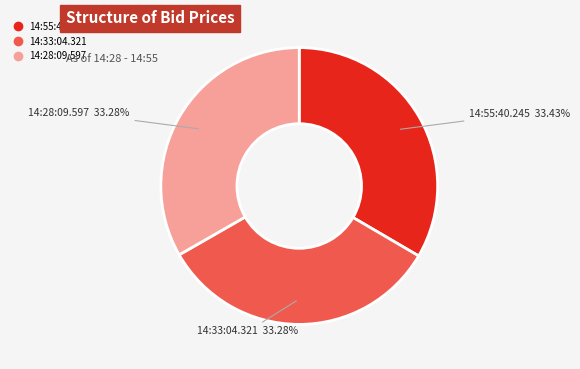

True or false: 14:33:04.321 accounts for 33% of the total.

True